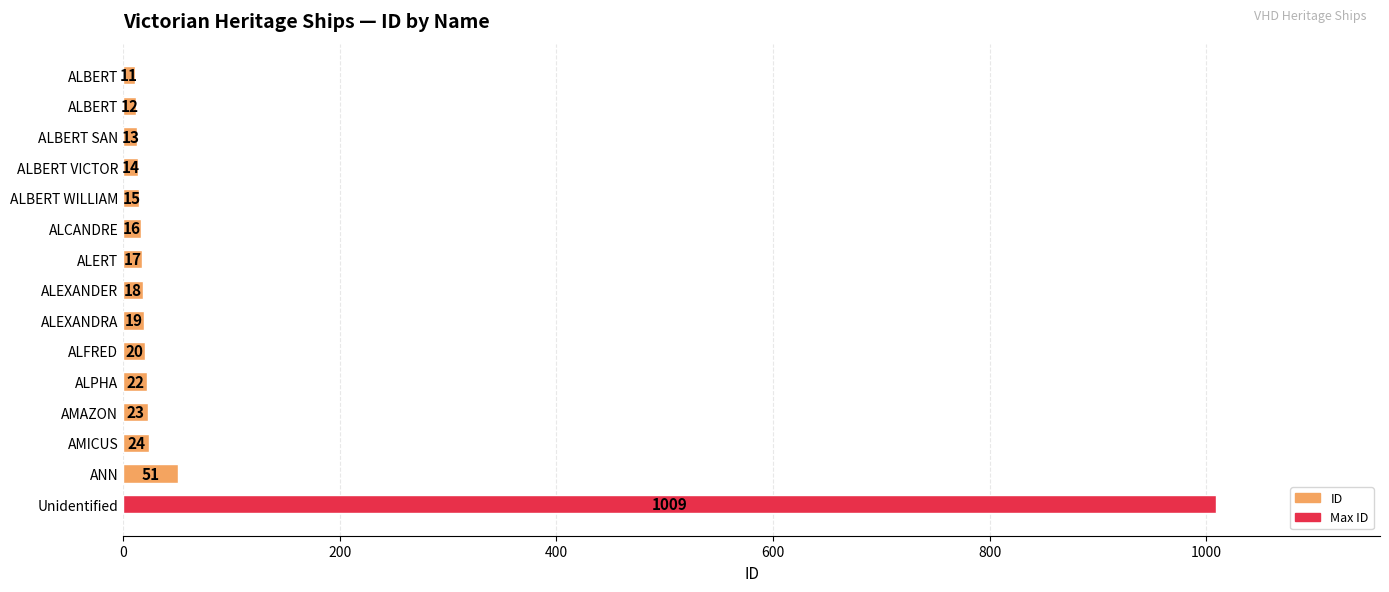

How many bars are there in total?

15